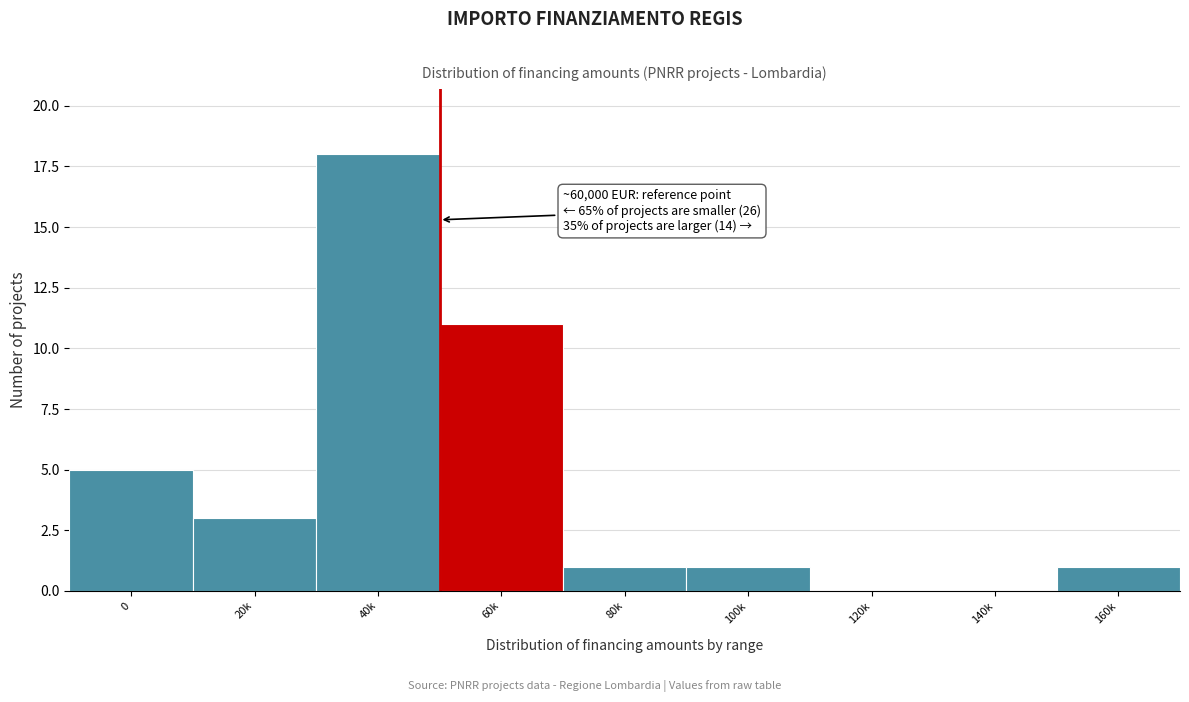

Reading left to right, list all the values displayed in this chart.

0=5	20k=3	40k=18	60k=11	80k=1	100k=1	120k=0	140k=0	160k=1